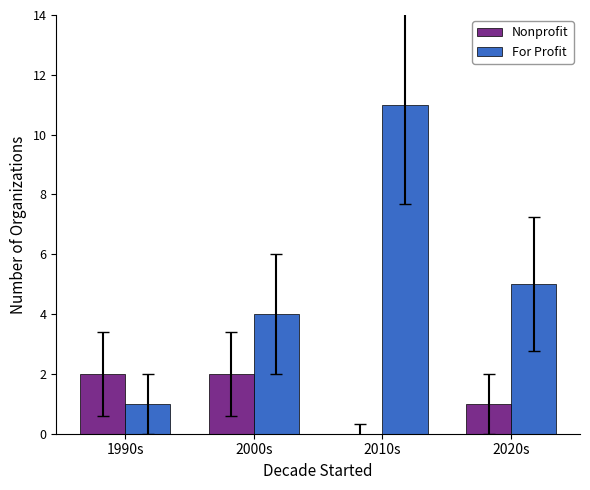

Is the value of Nonprofit at 2020s greater than the value of For Profit at 2020s?

No